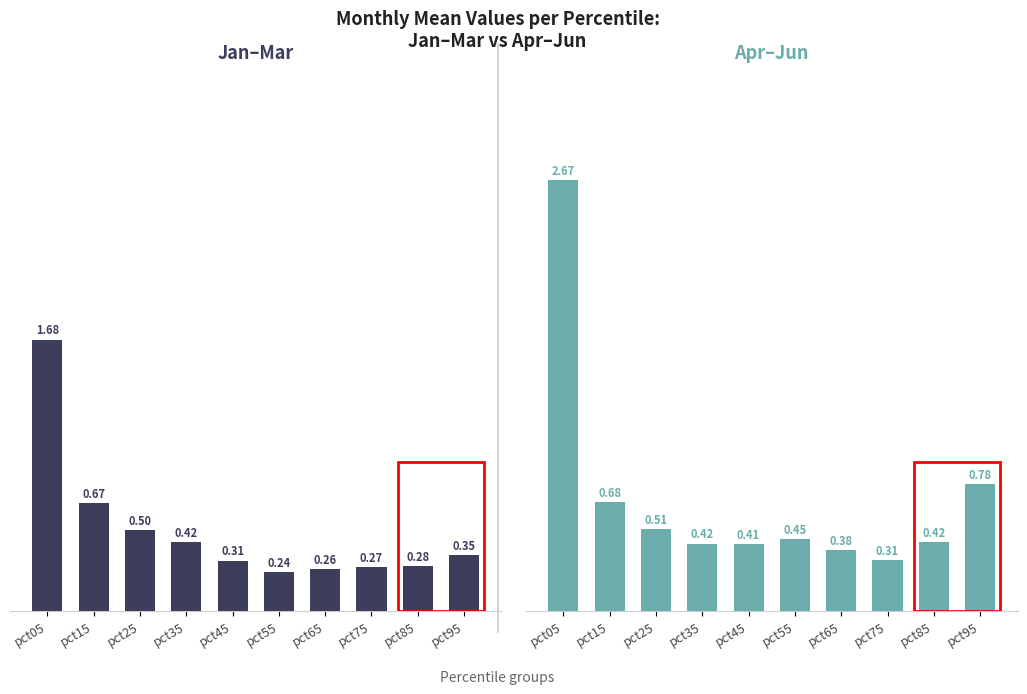

Reading right to left, what are all the values shown in this chart?

Jan–Mar: 0.3	0.3	0.3	0.3	0.2	0.3	0.4	0.5	0.7	1.7
Apr–Jun: 0.8	0.4	0.3	0.4	0.4	0.4	0.4	0.5	0.7	2.7